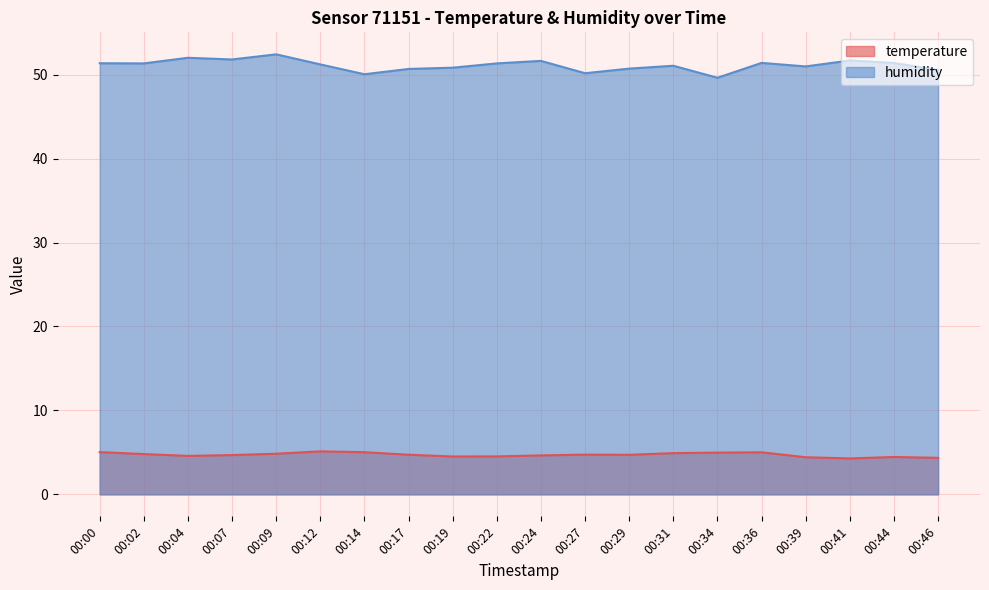

Where is the first local minimum for temperature?

00:04